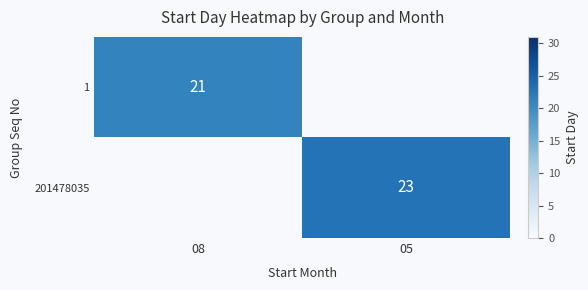

Count the number of categories in the chart.

2